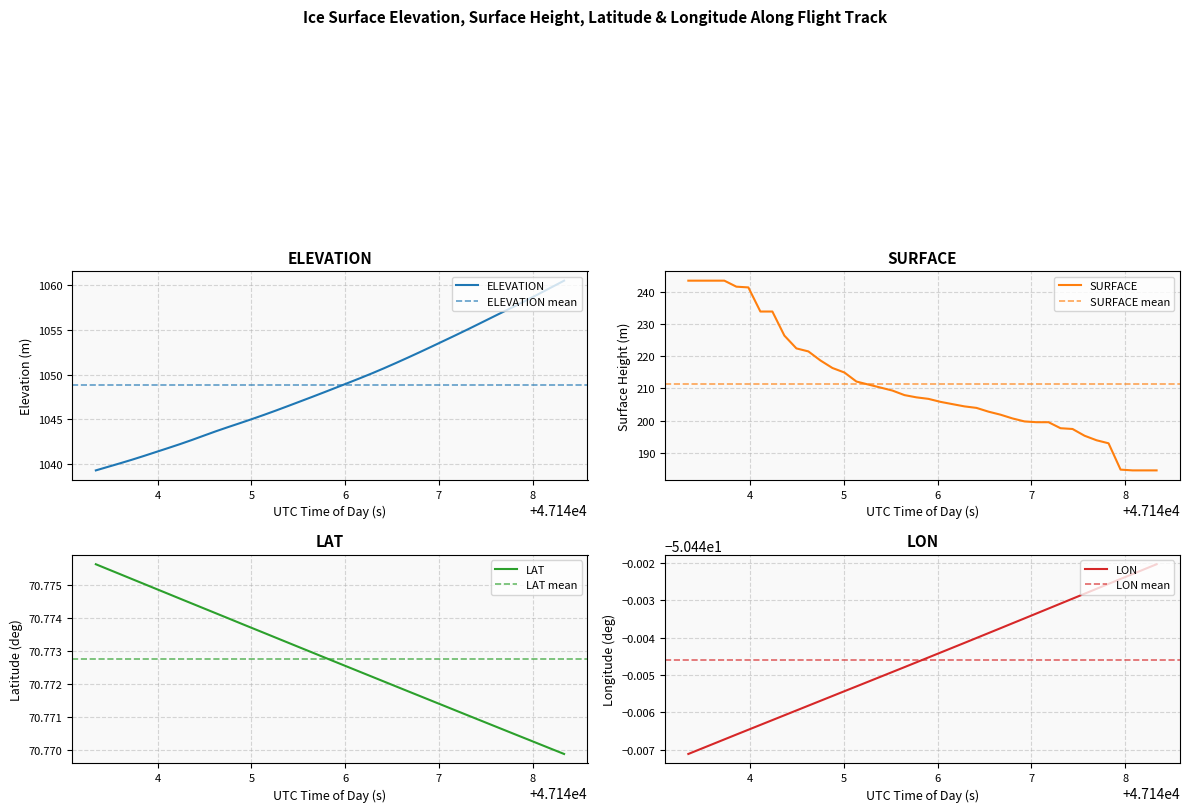

True or false: LON and ELEVATION intersect in this chart.

False